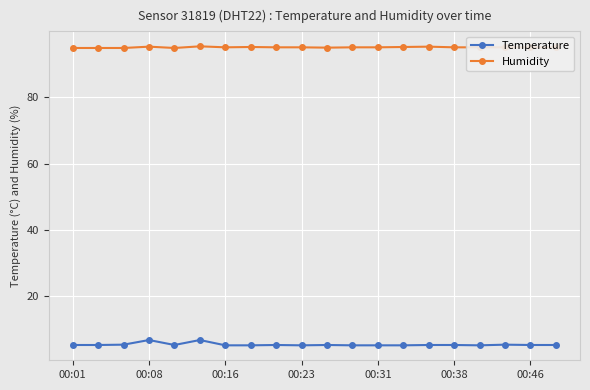

List the series in order of their overall mean, highest first.

Humidity, Temperature